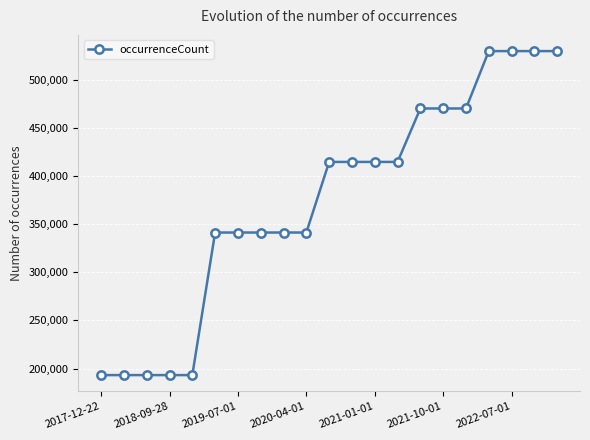

How many values are between 341292 and 470147?

12